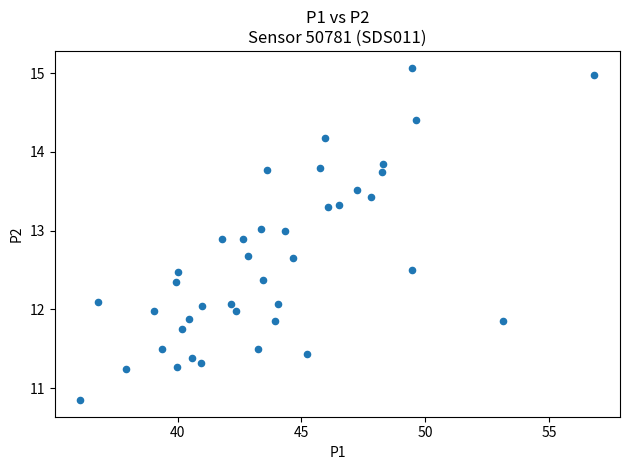

What is the range of X values (max minus min)?

20.8